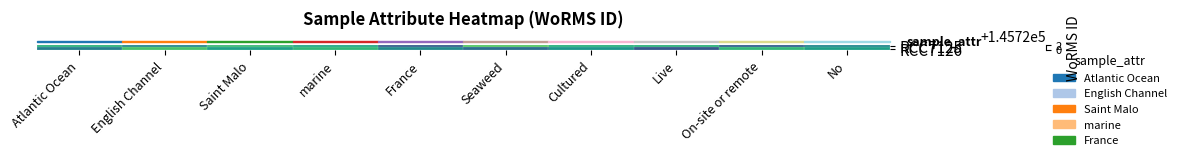

At how many categories does at least one series exceed 145720?

10